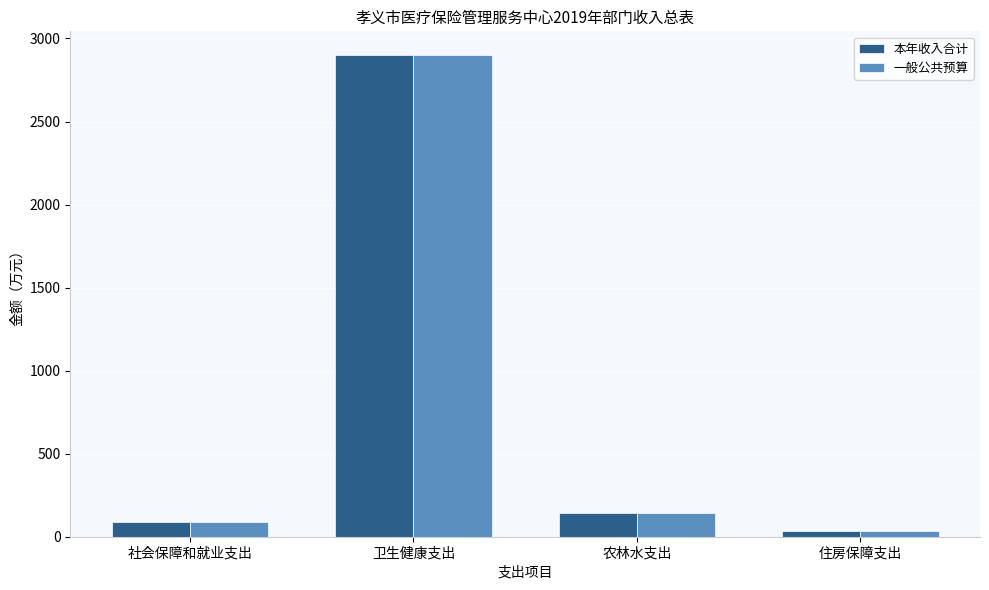

What is the value of the 一般公共预算 bar at the 2nd from the left?

2898.1